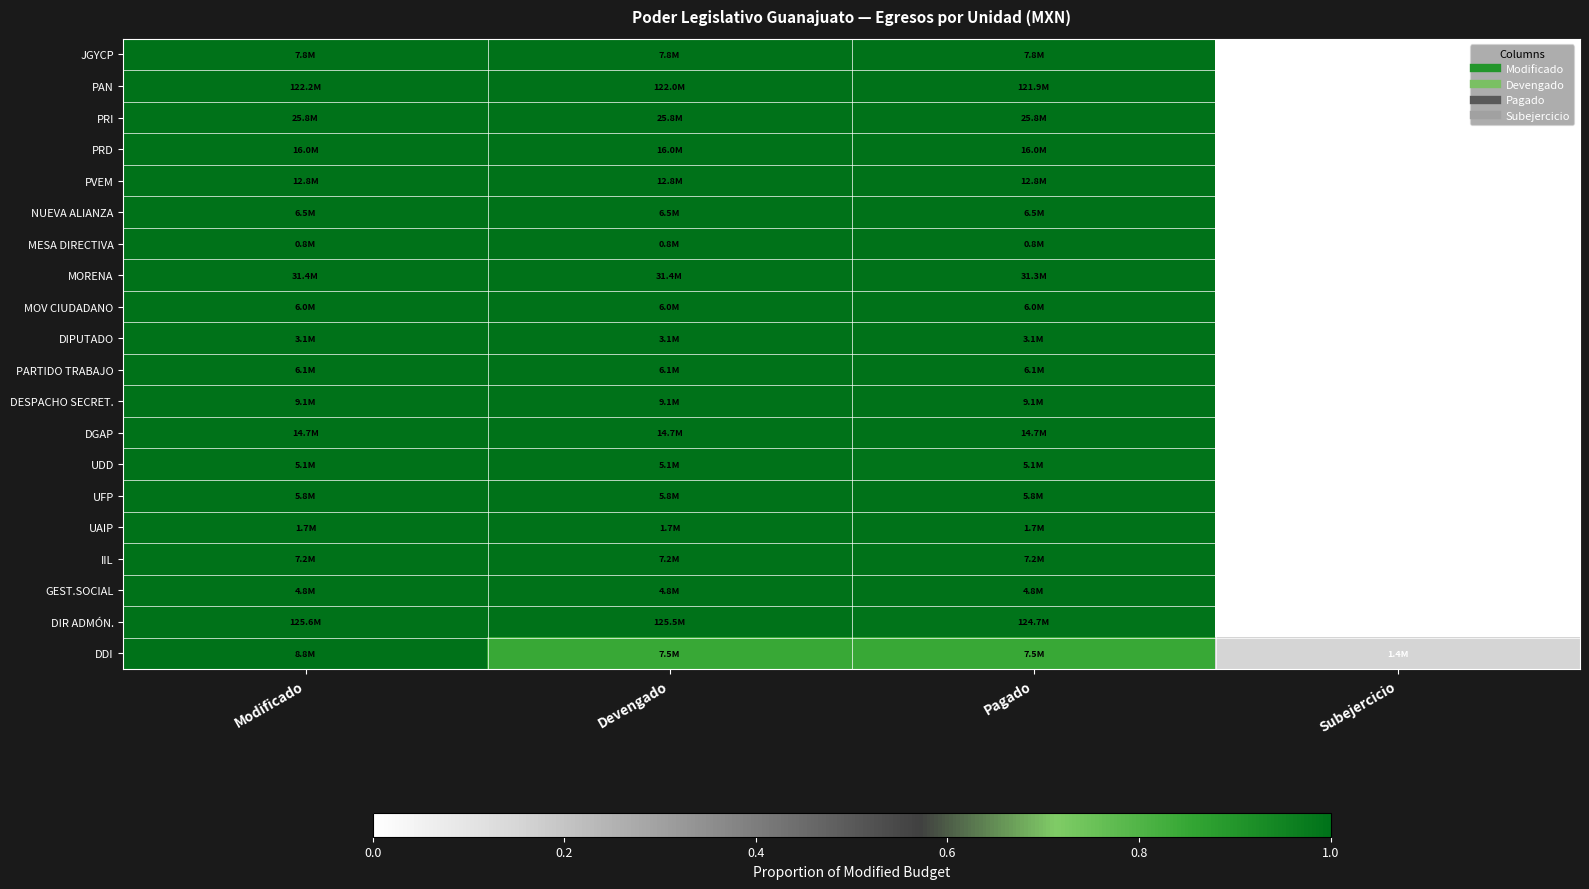

What is the difference between the highest and lowest values at Pagado?

0.2